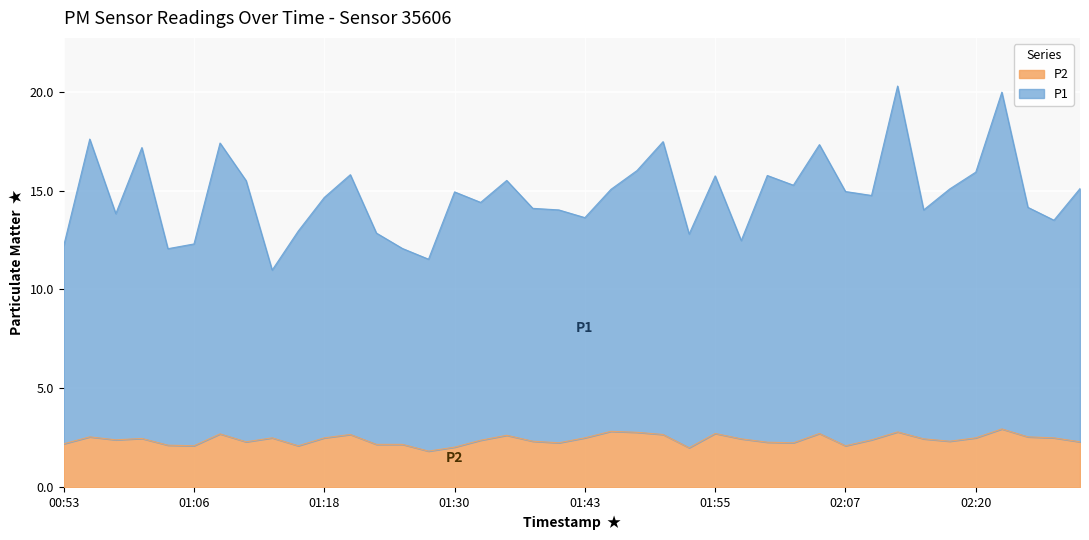

Reading left to right, transcribe all the data shown in this chart.

P1: 00:53=12.2	00:56=17.6	00:58=13.8	01:01=17.2	01:03=12.1	01:06=12.3	01:08=17.4	01:11=15.5	01:13=11.0	01:15=12.9	01:18=14.7	01:20=15.8	01:23=12.8	01:25=12.1	01:28=11.5	01:30=14.9	01:33=14.4	01:35=15.5	01:38=14.1	01:40=14.0	01:43=13.6	01:45=15.1	01:48=16.0	01:50=17.5	01:52=12.8	01:55=15.7	01:57=12.5	02:00=15.8	02:02=15.3	02:05=17.3	02:07=14.9	02:10=14.8	02:12=20.3	02:15=14.0	02:17=15.1	02:20=15.9	02:22=20.0	02:25=14.1	02:27=13.5	02:29=15.1
P2: 00:53=2.2	00:56=2.5	00:58=2.4	01:01=2.5	01:03=2.1	01:06=2.1	01:08=2.7	01:11=2.3	01:13=2.5	01:15=2.1	01:18=2.5	01:20=2.7	01:23=2.2	01:25=2.2	01:28=1.8	01:30=2.0	01:33=2.4	01:35=2.6	01:38=2.3	01:40=2.2	01:43=2.5	01:45=2.8	01:48=2.8	01:50=2.7	01:52=2.0	01:55=2.7	01:57=2.5	02:00=2.3	02:02=2.2	02:05=2.7	02:07=2.1	02:10=2.4	02:12=2.8	02:15=2.5	02:17=2.3	02:20=2.5	02:22=3.0	02:25=2.5	02:27=2.5	02:29=2.3